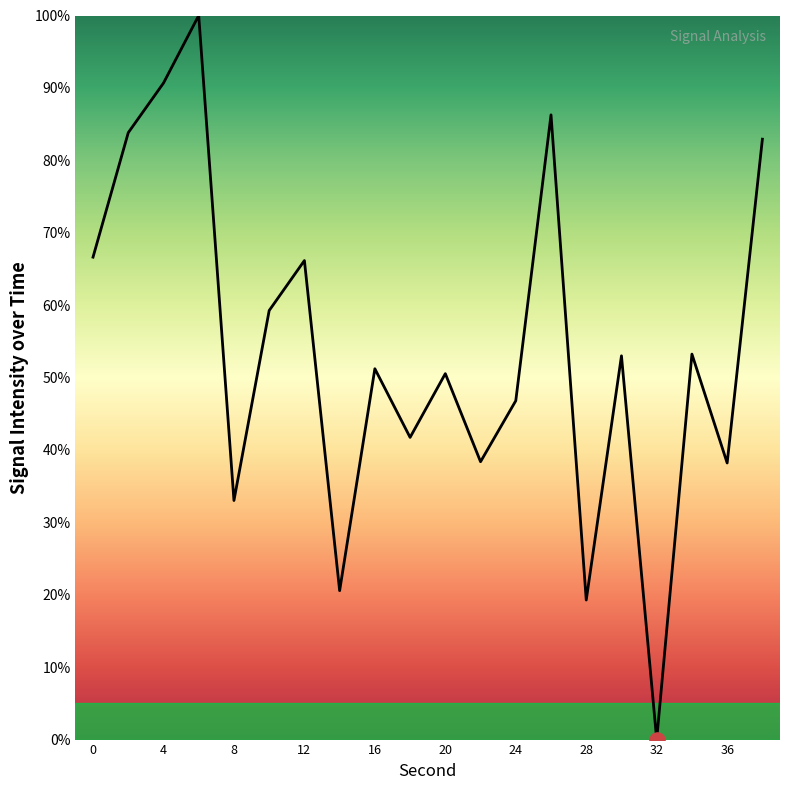

What is the maximum value shown in the chart?

100.0